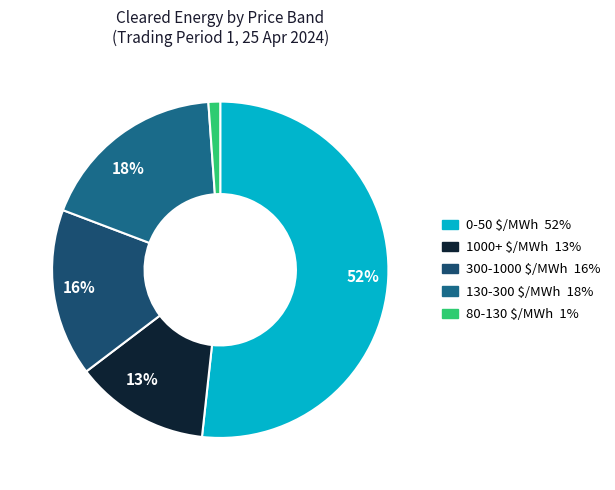

How many slices are in this pie chart?

5